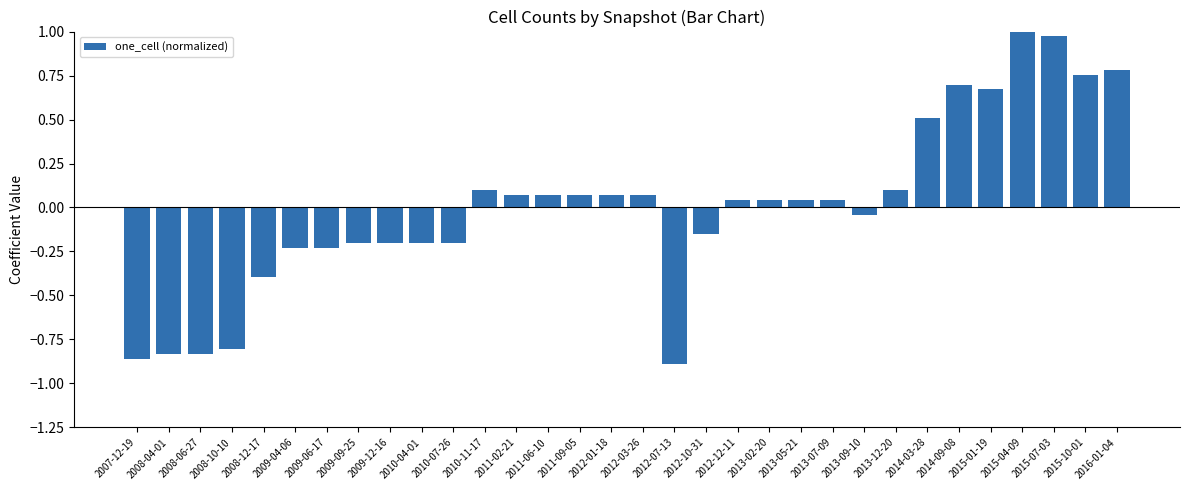

Where does the data first go above 0?

2010-11-17